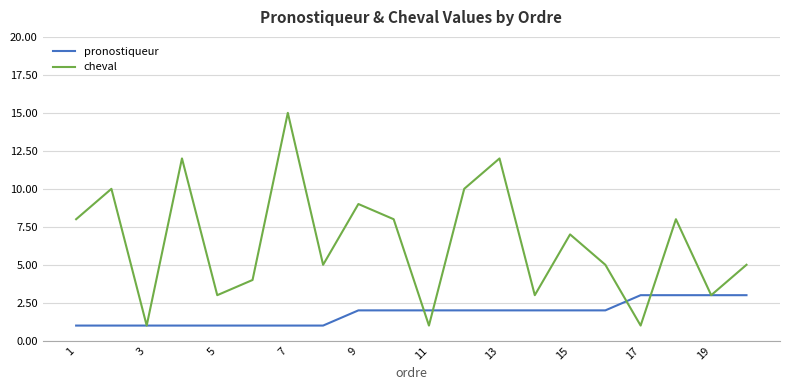

List the series in order of their peak value, lowest first.

pronostiqueur, cheval